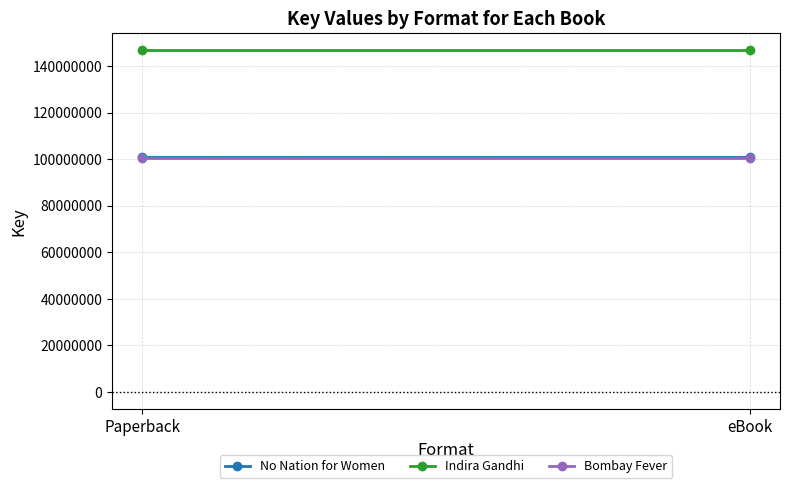

Which category has the highest value across all series?

Paperback